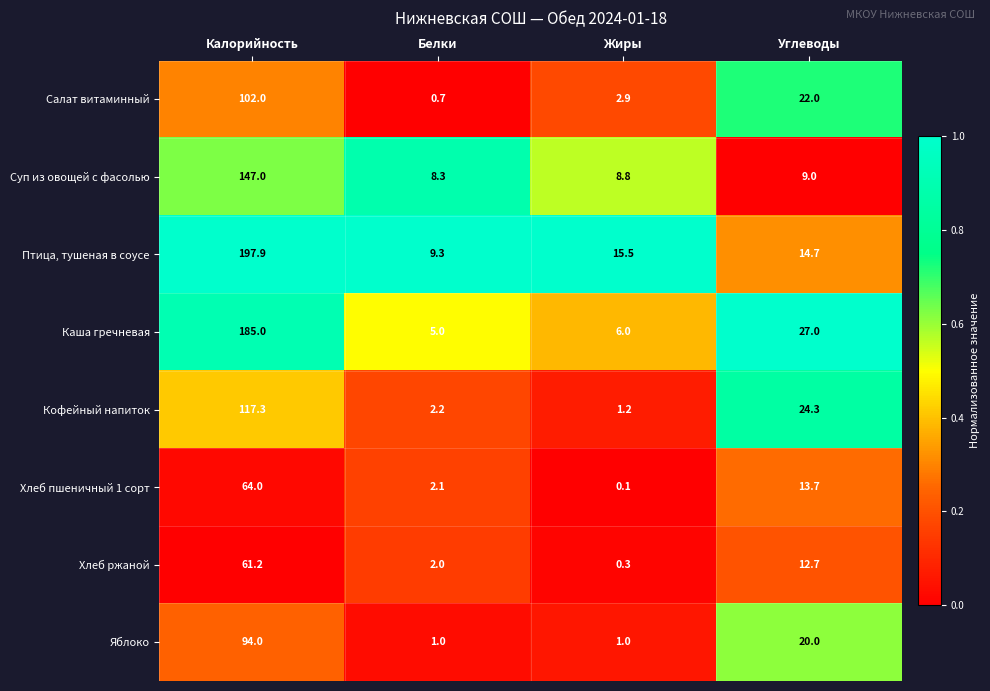

True or false: Хлеб пшеничный 1 сорт has a value of 0.1 at Жиры.

True